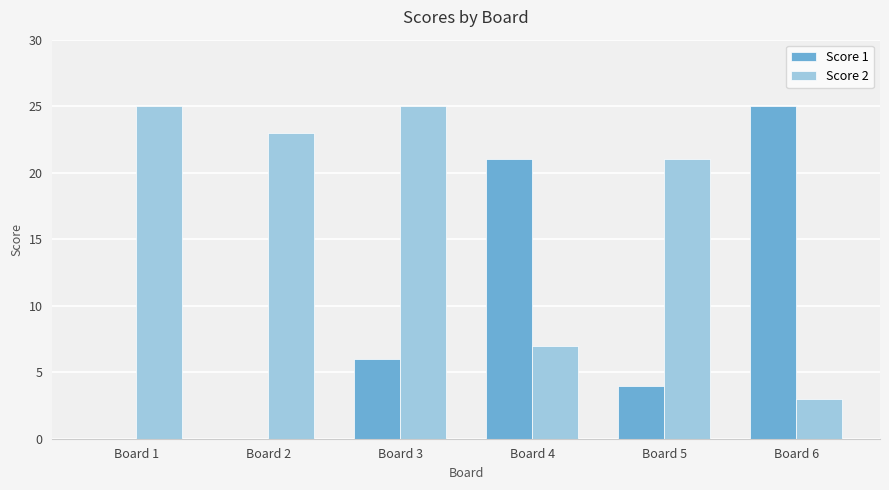

Reading left to right, what are all the values shown in this chart?

Score 1: 0	0	6	21	4	25
Score 2: 25	23	25	7	21	3